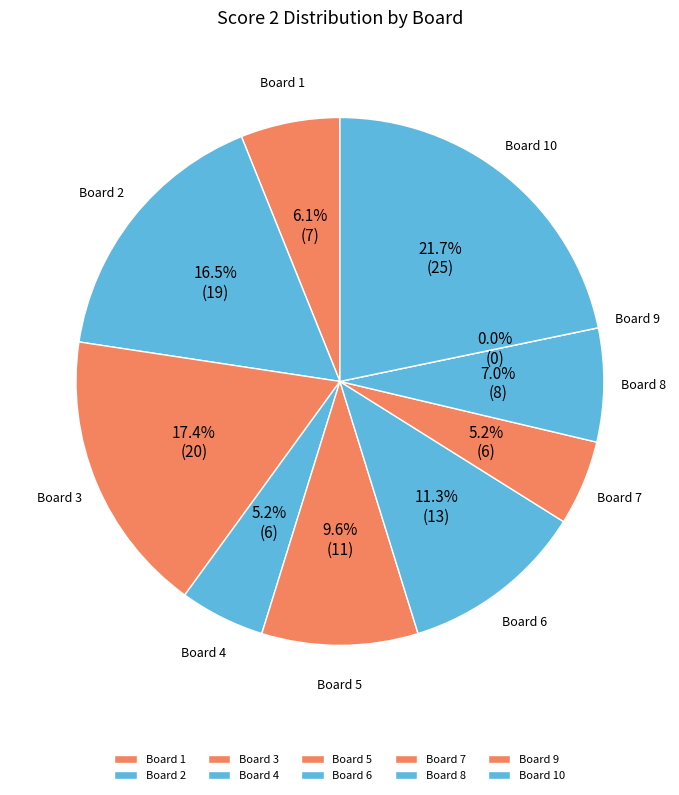

The 1 slice represents 6% of the pie. True or false?

True